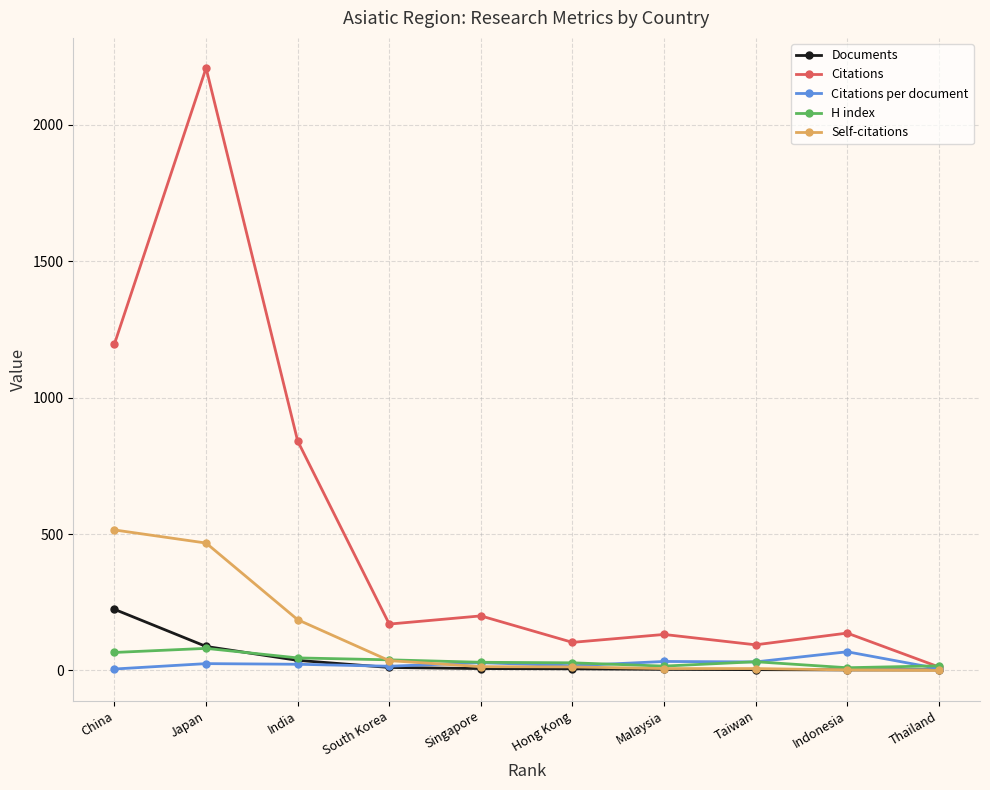

What is the difference between the Documents values at India and Singapore?

30.0